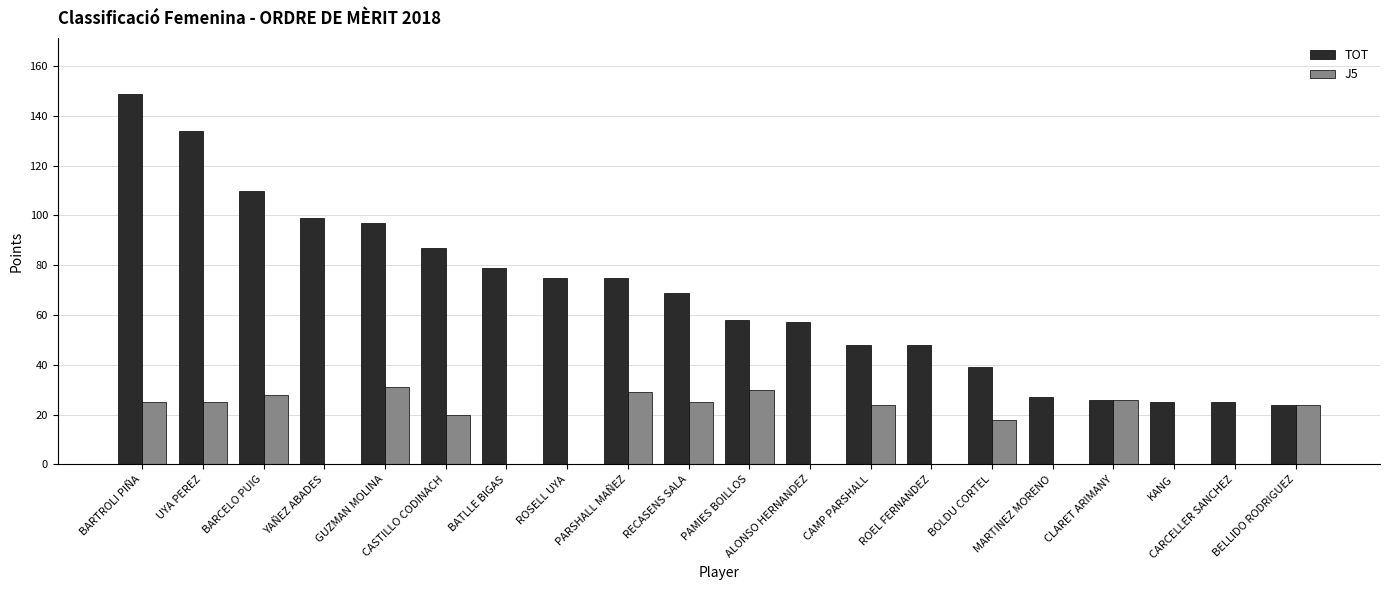

What is the highest value of the J5 series?

31